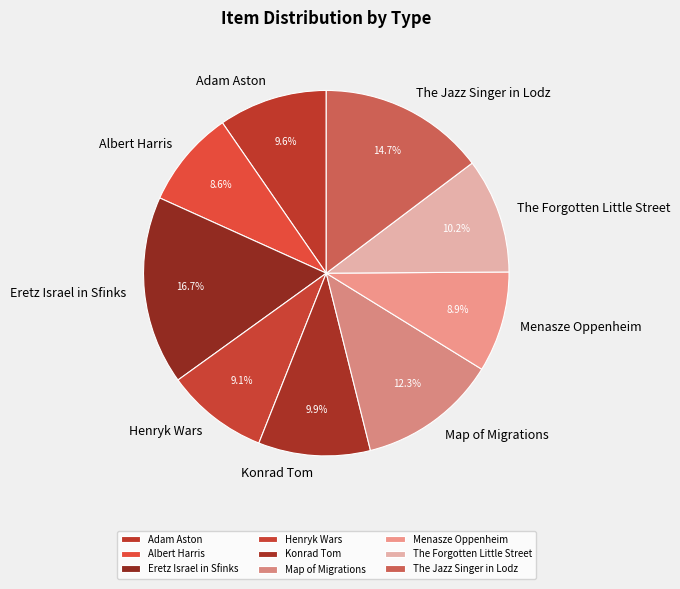

Do Map of Migrations and Henryk Wars together represent more than half of the pie?

No